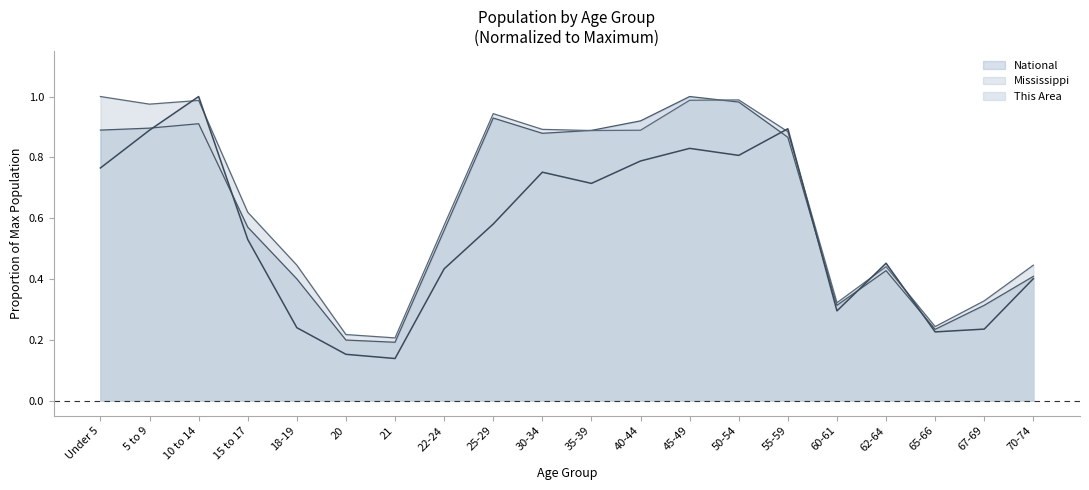

True or false: National has more than 1 interior local peaks.

True